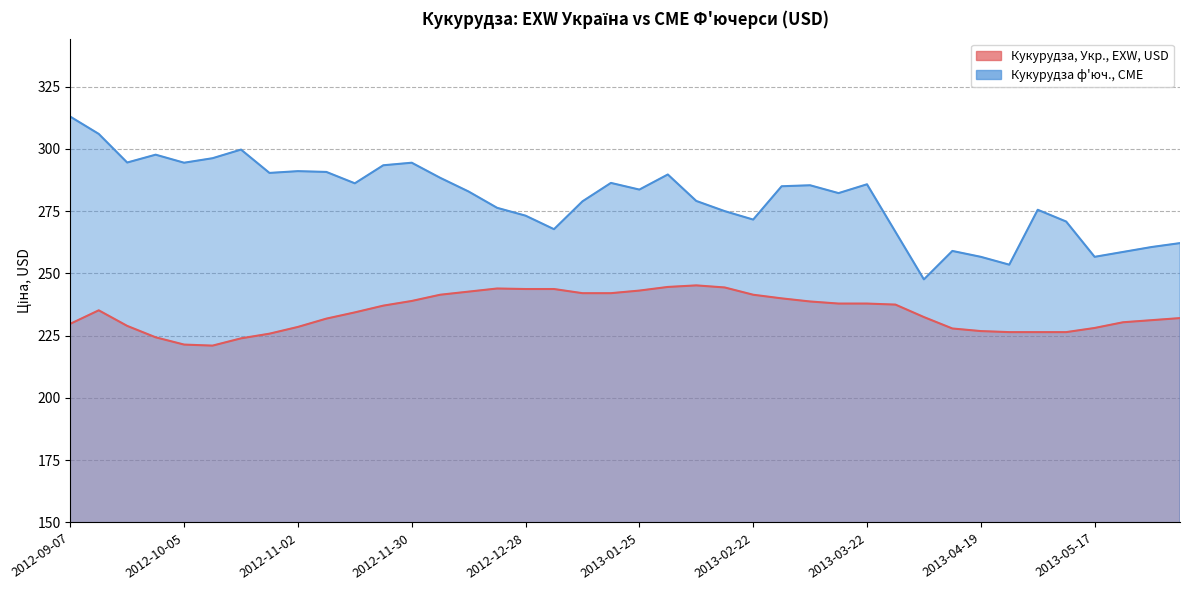

Reading right to left, what are all the values shown in this chart?

Кукурудза, Укр., EXW, USD: 232.1	231.2	230.4	228.1	226.4	226.4	226.4	226.9	227.9	232.5	237.5	237.9	237.9	238.8	240.0	241.5	244.4	245.2	244.6	243.1	242.1	242.1	243.8	243.8	244.0	242.7	241.5	239.0	237.1	234.4	231.9	228.5	225.8	223.9	221.0	221.4	224.4	229.0	235.2	229.8
Кукурудза ф'юч., CME: 262.2	260.6	258.7	256.7	270.9	275.6	253.5	256.7	259.0	247.6	266.7	285.8	282.3	285.4	285.0	271.6	275.0	279.1	289.8	283.7	286.4	279.0	267.8	273.2	276.4	282.9	288.4	294.5	293.5	286.2	290.8	291.1	290.4	299.8	296.3	294.5	297.7	294.6	306.1	313.0